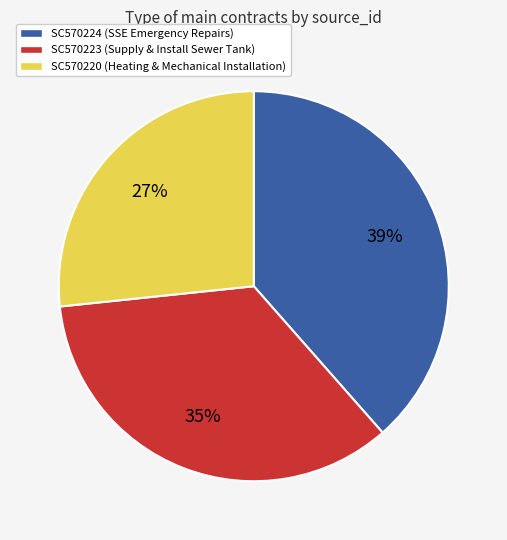

Count the number of slices in the pie.

3